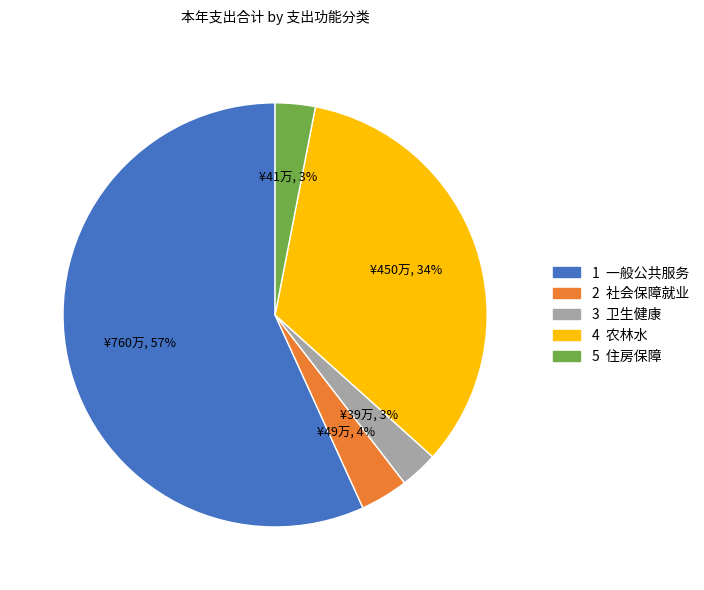

Is there any slice that represents more than half of the pie?

Yes